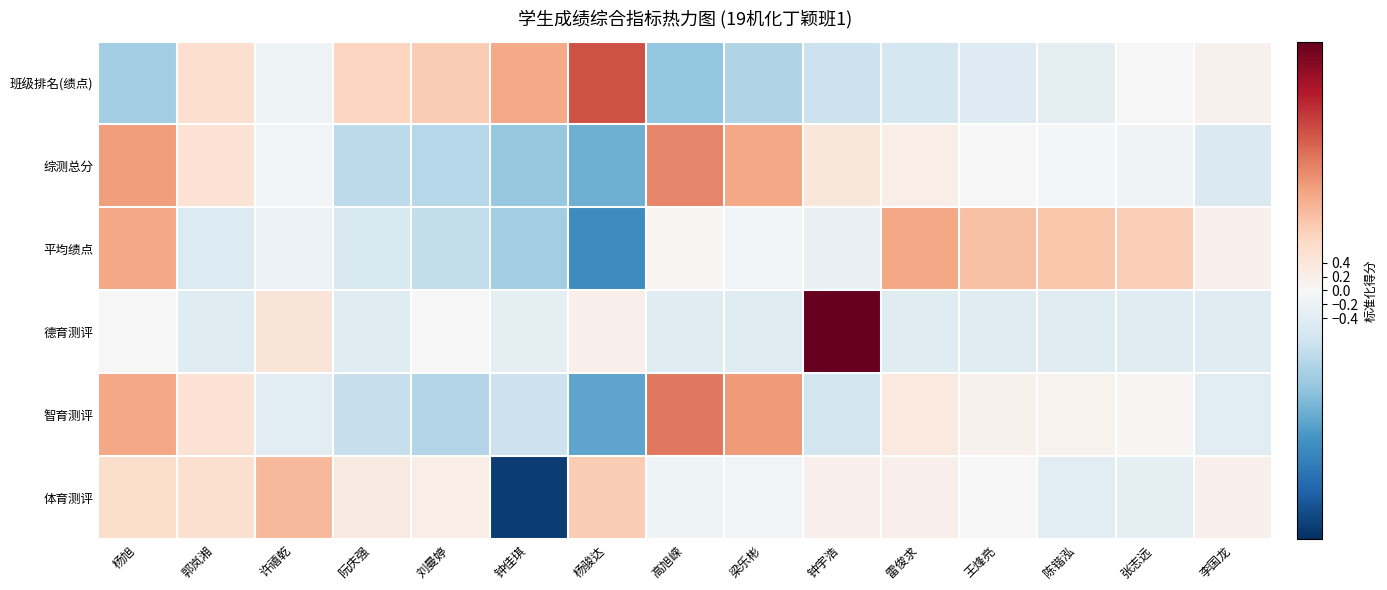

Between 钟佳琪 and 刘曼婷, which is larger?

钟佳琪